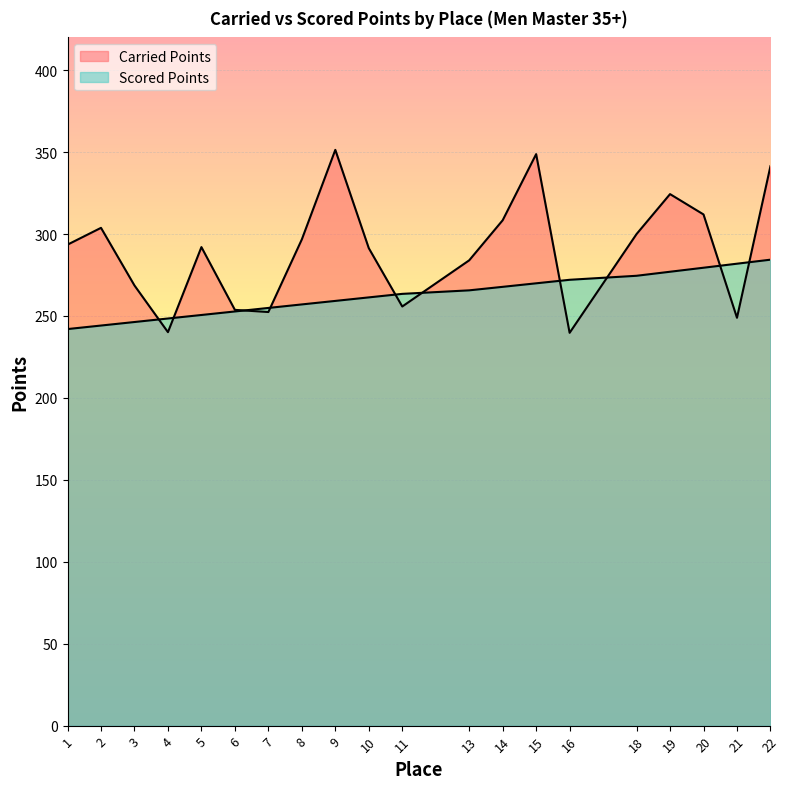

Rank the categories by Carried Points value from highest to lowest.

9, 15, 22, 19, 20, 14, 2, 18, 8, 1, 5, 10, 13, 3, 11, 6, 7, 21, 4, 16